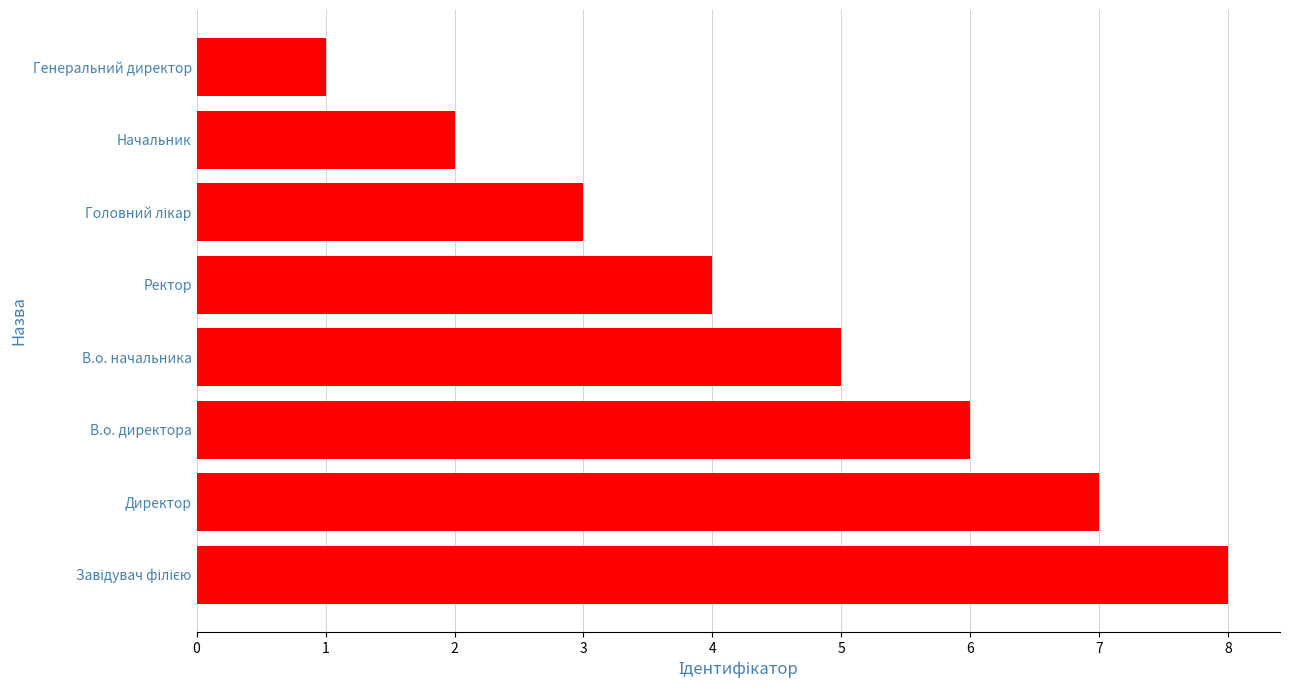

Count the values in the range 3 to 7.

5